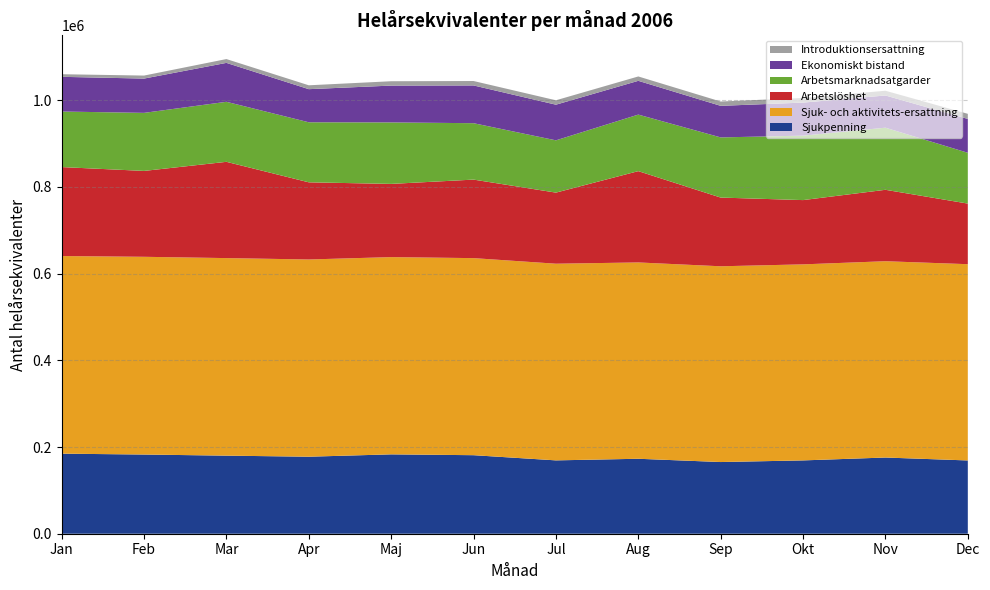

Reading right to left, list all the values displayed in this chart.

Sjukpenning: 169008.1	175754.3	169112.5	165340.1	172890.3	169186.5	181133.1	183058.8	177648.0	180077.6	182651.7	184661.0
Sjuk- och aktivitets-ersattning: 452667.1	452789.7	452167.3	451528.7	452824.4	453604.3	454537.2	454969.2	454895.9	455667.9	456079.7	455815.8
Arbetslöshet: 139799.2	164729.7	148240.5	158484.6	210601.5	163983.6	181118.7	168850.1	177964.5	222035.6	198079.6	205198.8
Arbetsmarknadsatgarder: 117173.0	143224.0	148635.0	138763.0	130398.0	120579.0	130096.0	141796.0	138494.0	138466.0	133897.0	128115.0
Ekonomiskt bistand: 78127.5	74309.4	76258.7	72805.9	77900.6	82219.5	87102.9	84966.5	76375.4	89771.2	79090.2	80052.4
Introduktionsersattning: 11735.9	10922.8	10610.3	9971.6	10078.5	10154.8	10199.6	10022.1	8936.3	8784.2	6938.9	6013.6